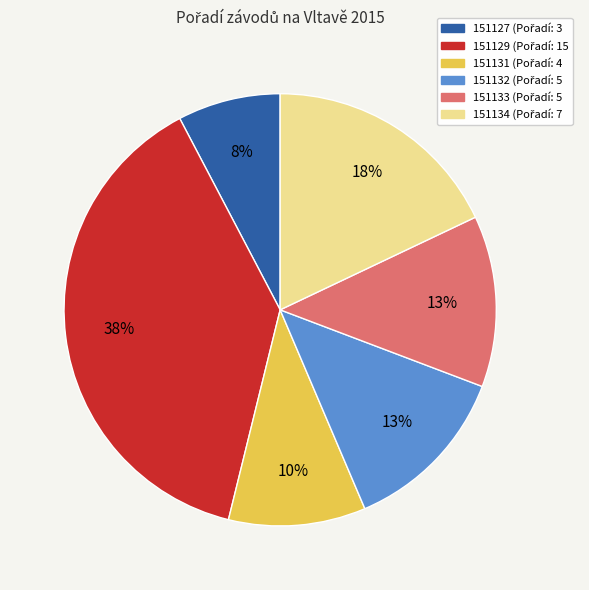

Combined, do 151127 and 151133 account for over 50%?

No